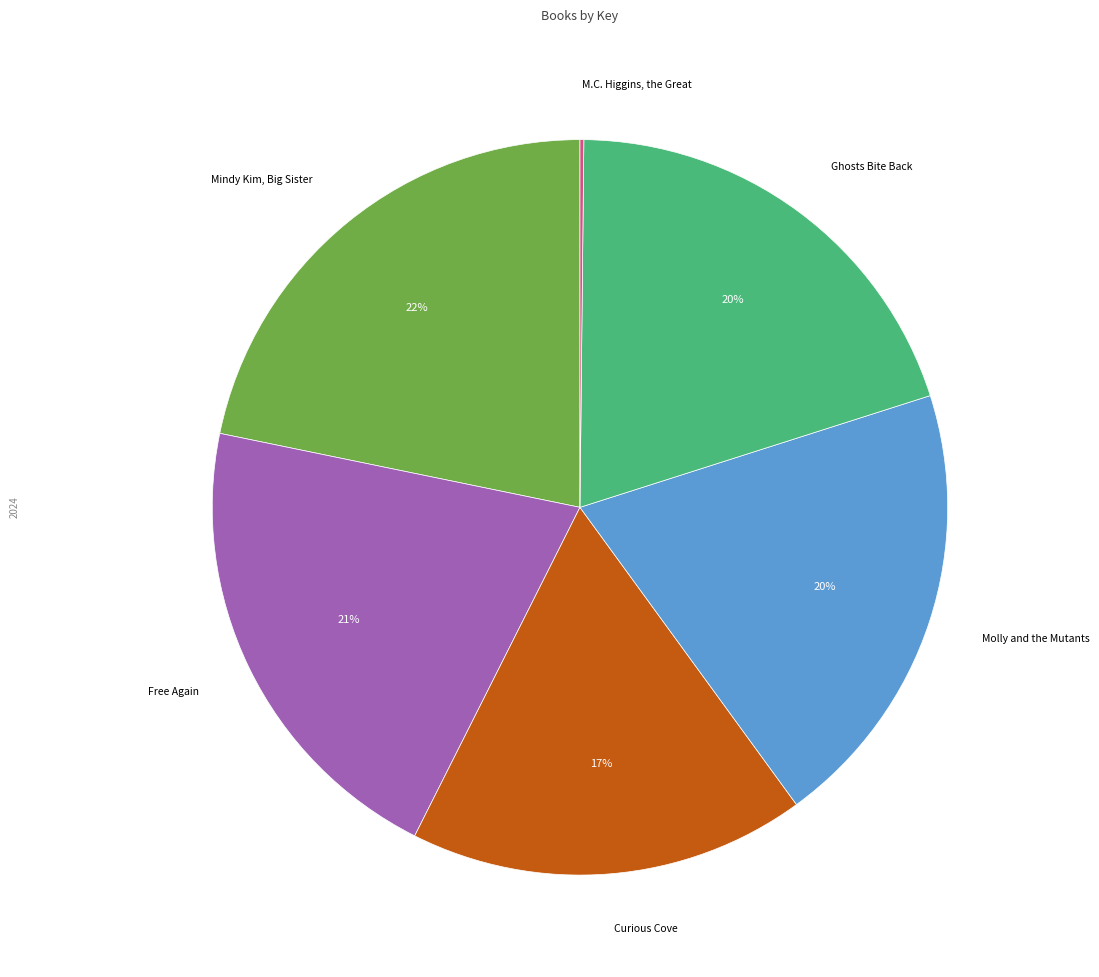

To the nearest percent, what is the difference between the largest and smallest slice percentages?

22%